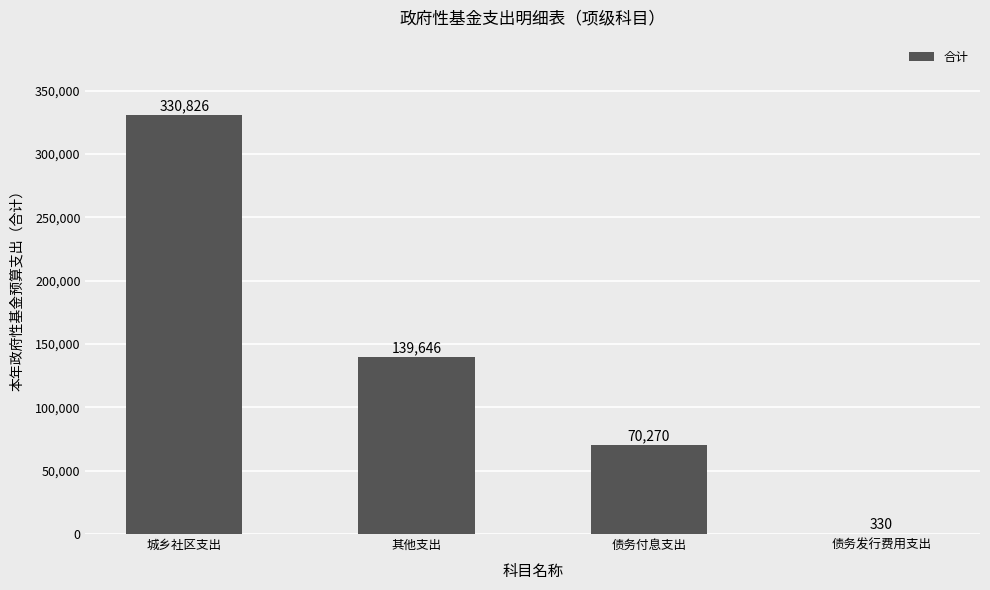

Reading left to right, extract all data points from this chart.

330826	139646	70270	330